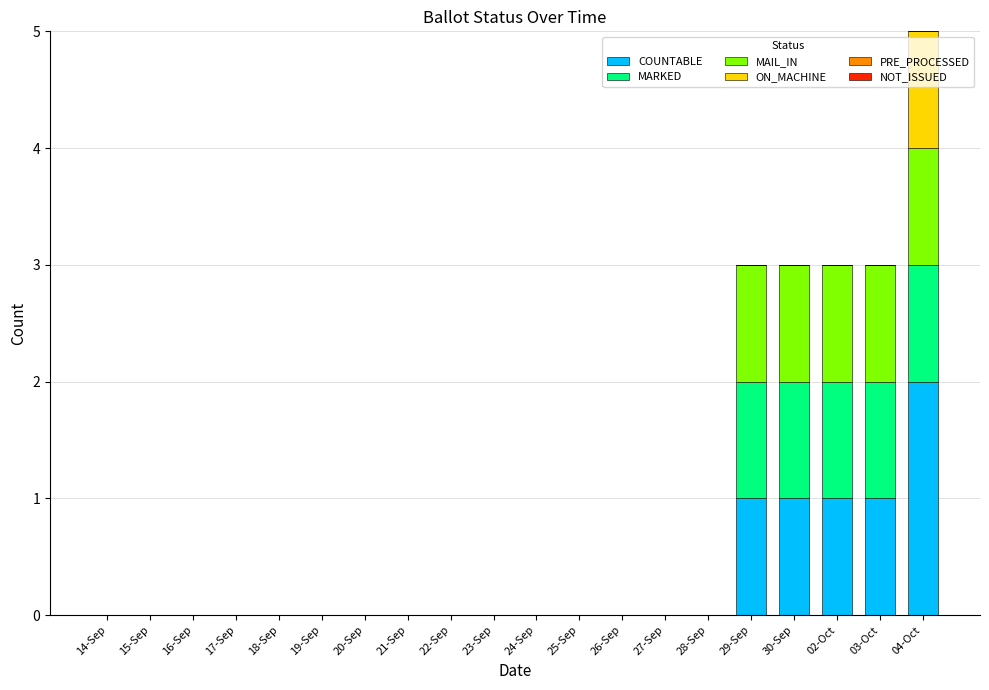

True or false: COUNTABLE has a value of 3 at 04-Oct.

False